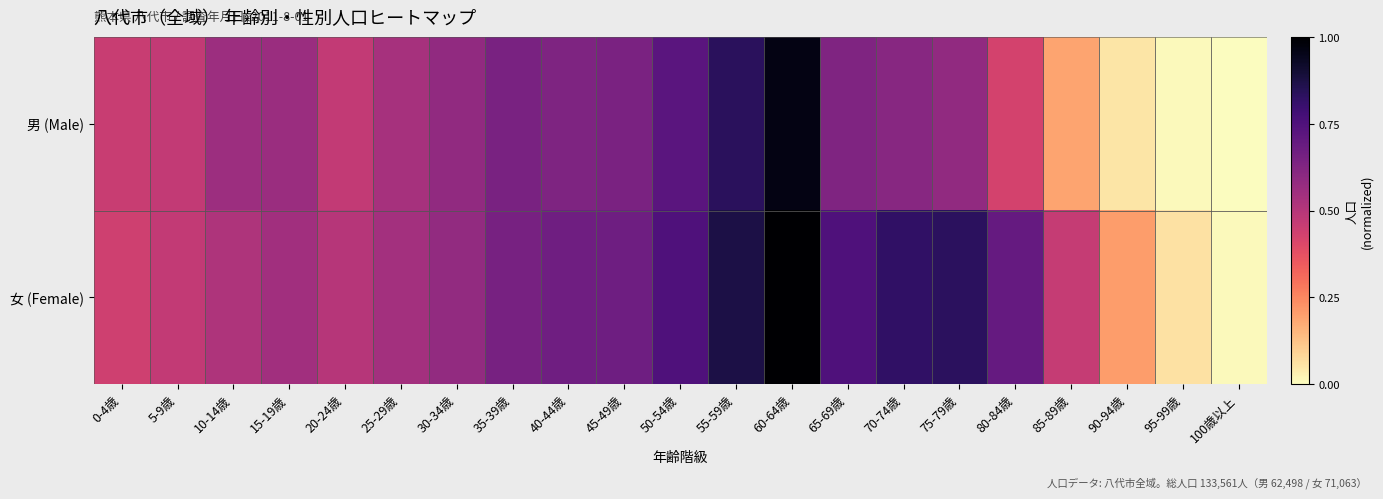

What is the total value across all series at 90-94歳?

0.3